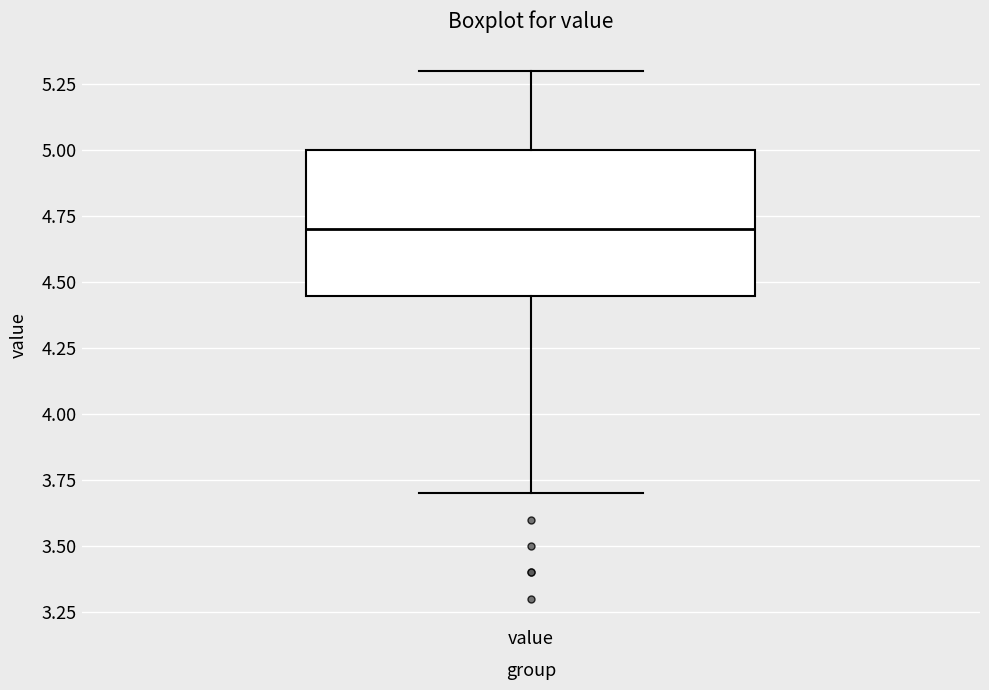

Where is the upper edge of the box for value on the y-axis? The values are not printed on the chart, so give them approximately, as read against the axis.

5.00